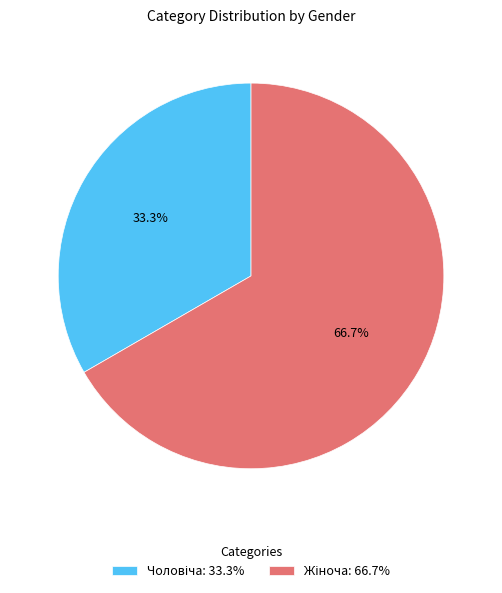

Is there any slice that represents more than half of the pie?

Yes